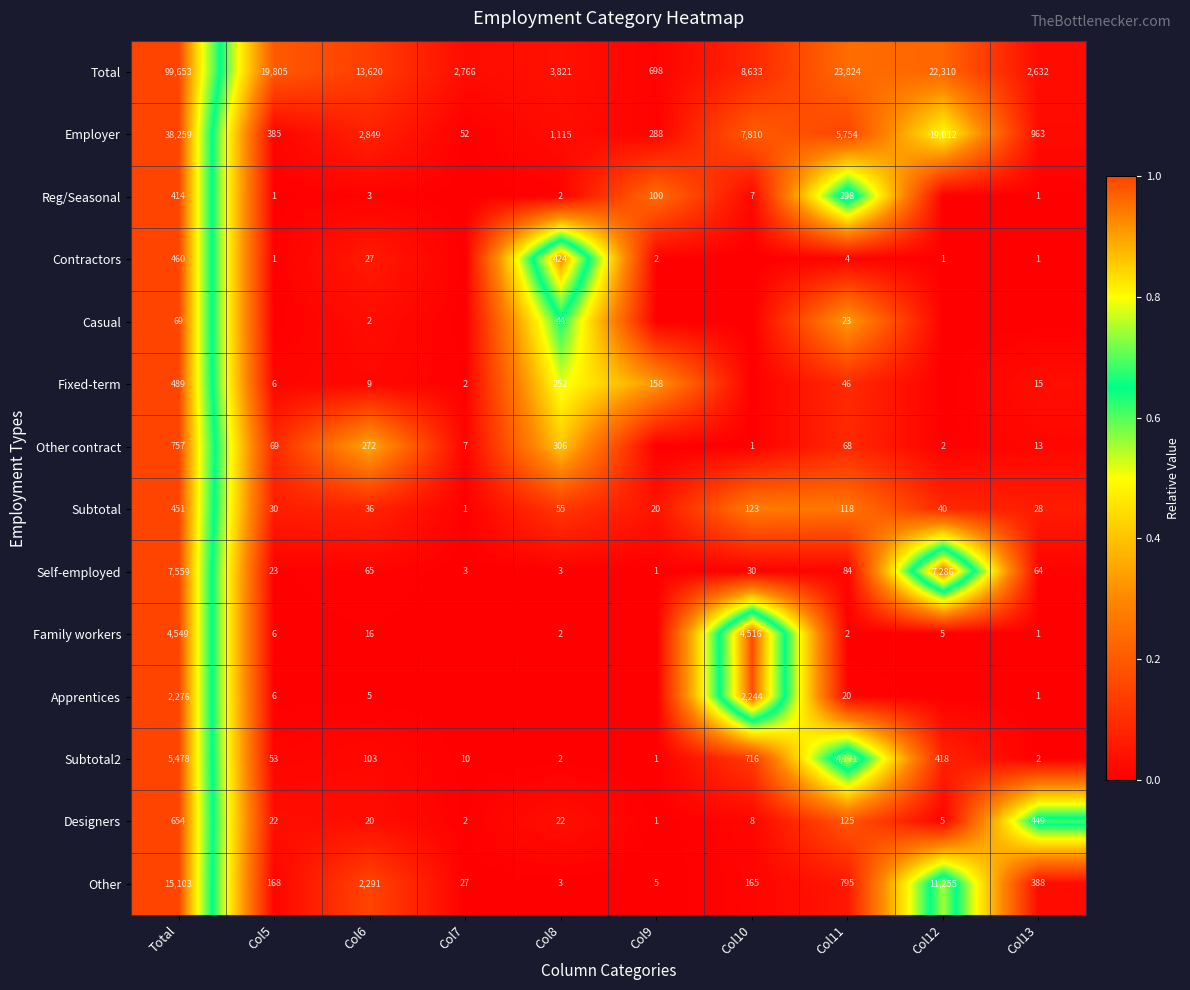

At Col11, list the series in order from largest to smallest.

Total, Employer, Subtotal2, Other, Reg/Seasonal, Designers, Subtotal, Self-employed, Other contract, Fixed-term, Casual, Apprentices, Contractors, Family workers